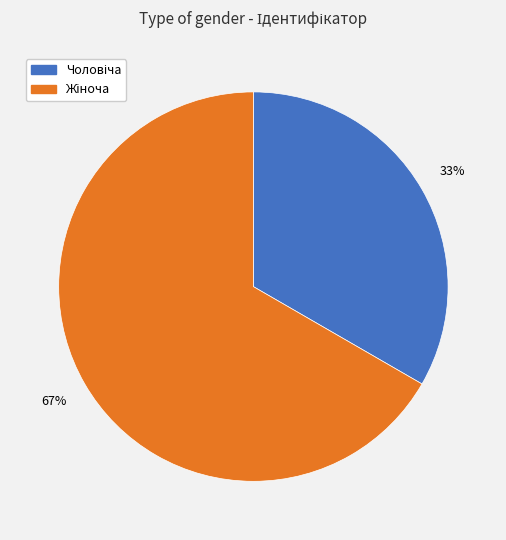

Does any single category account for the majority?

Yes